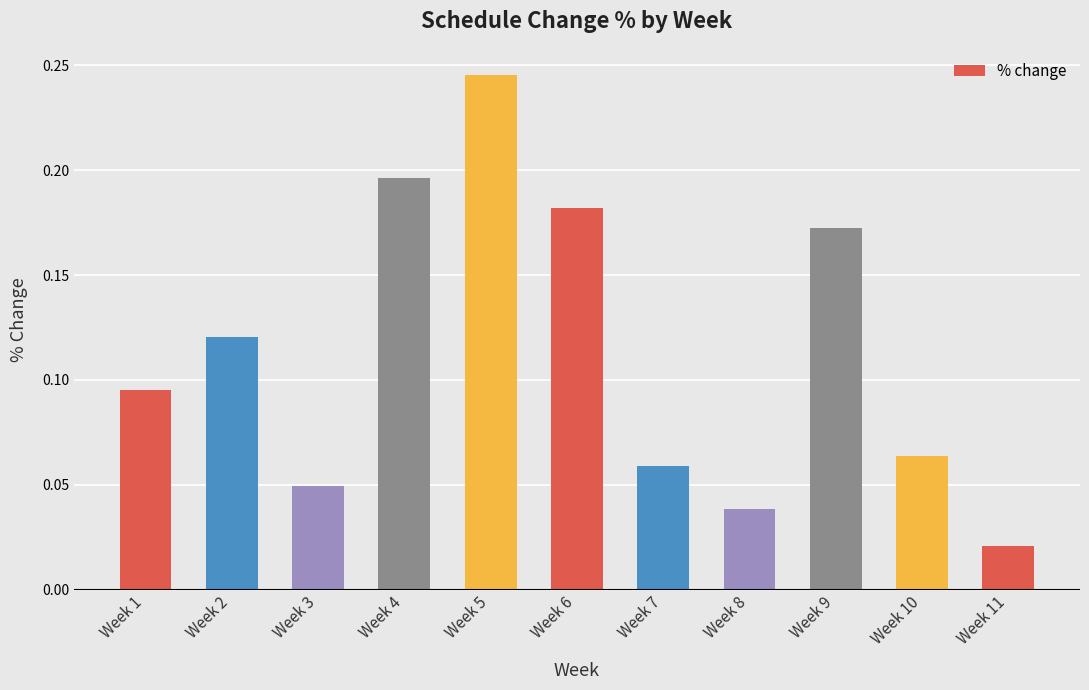

List the labels in order of value, smallest first.

Week 11, Week 8, Week 3, Week 7, Week 10, Week 1, Week 2, Week 9, Week 6, Week 4, Week 5